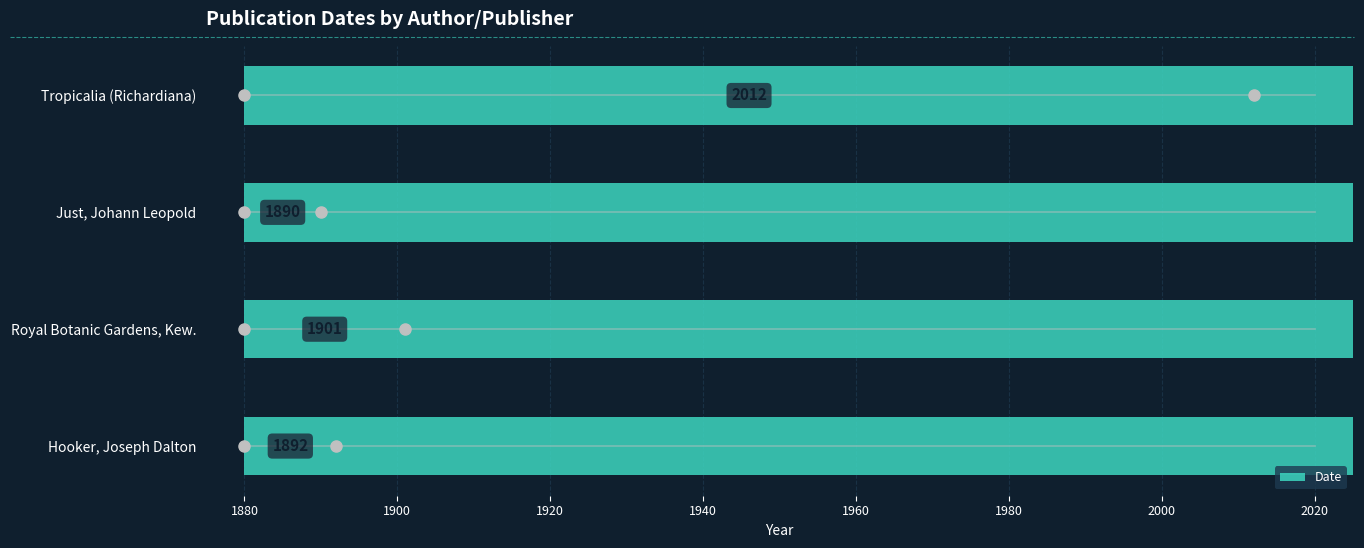

What is the change in value from Just, Johann Leopold to Tropicalia (Richardiana)?

+122